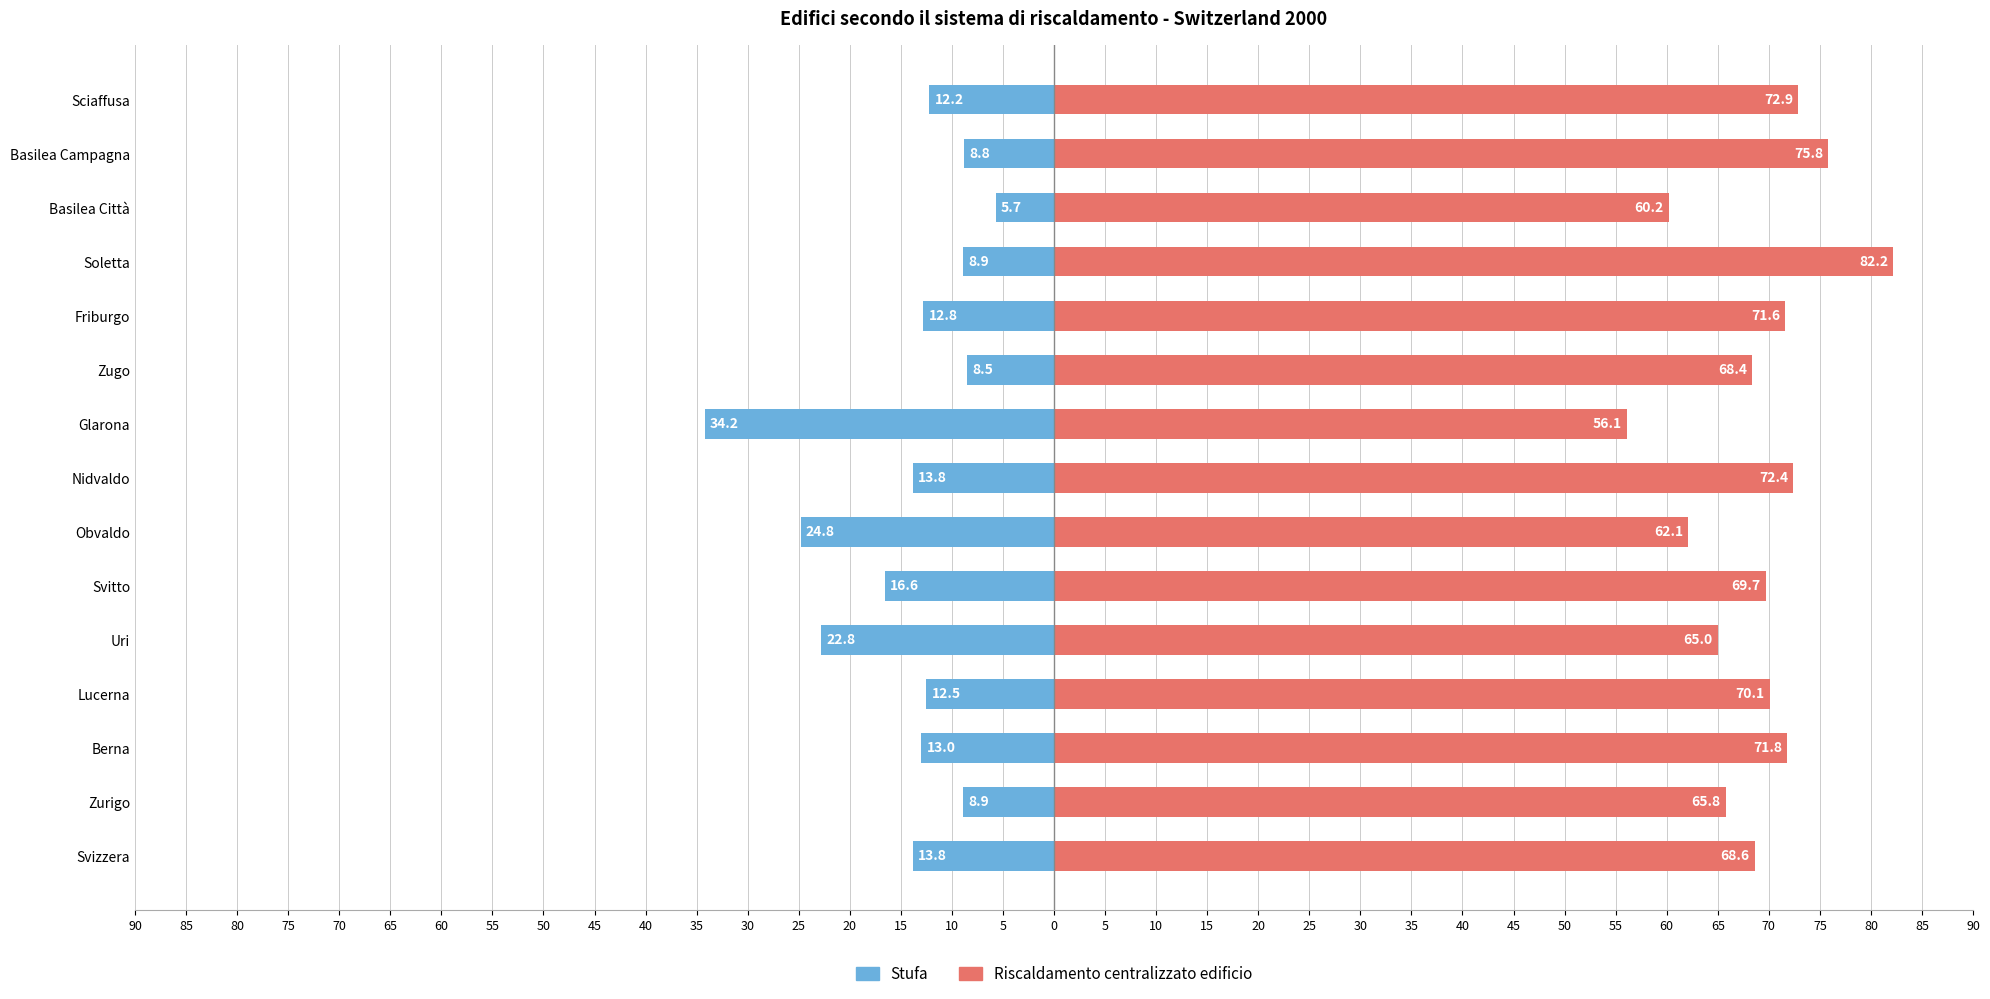

Count the number of categories in the chart.

15